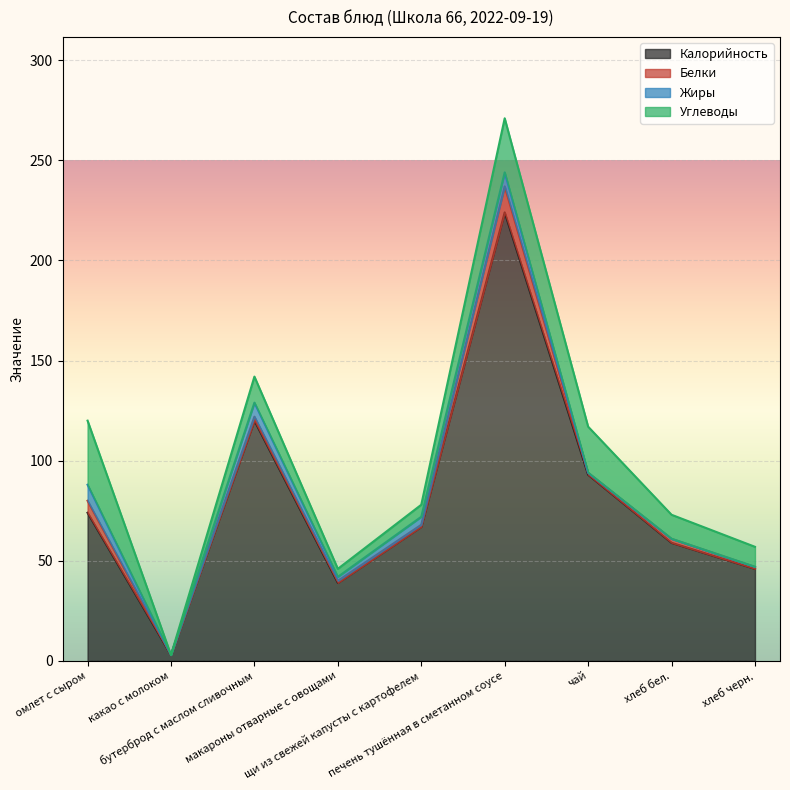

What value does the Белки series have at омлет с сыром, to the nearest 5?

5